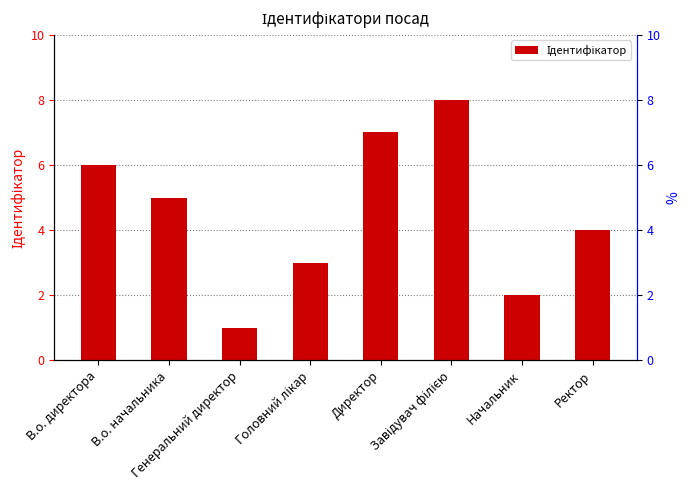

Reading left to right, extract all data points from this chart.

В.о. директора=6	В.о. начальника=5	Генеральний директор=1	Головний лікар=3	Директор=7	Завідувач філією=8	Начальник=2	Ректор=4